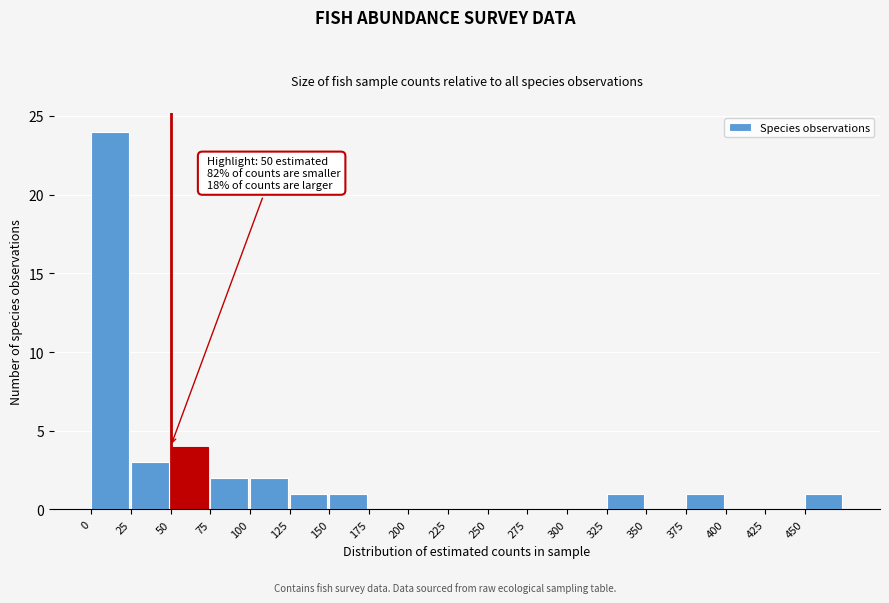

Over which range of the x-axis is the bar tallest?

0 to 25